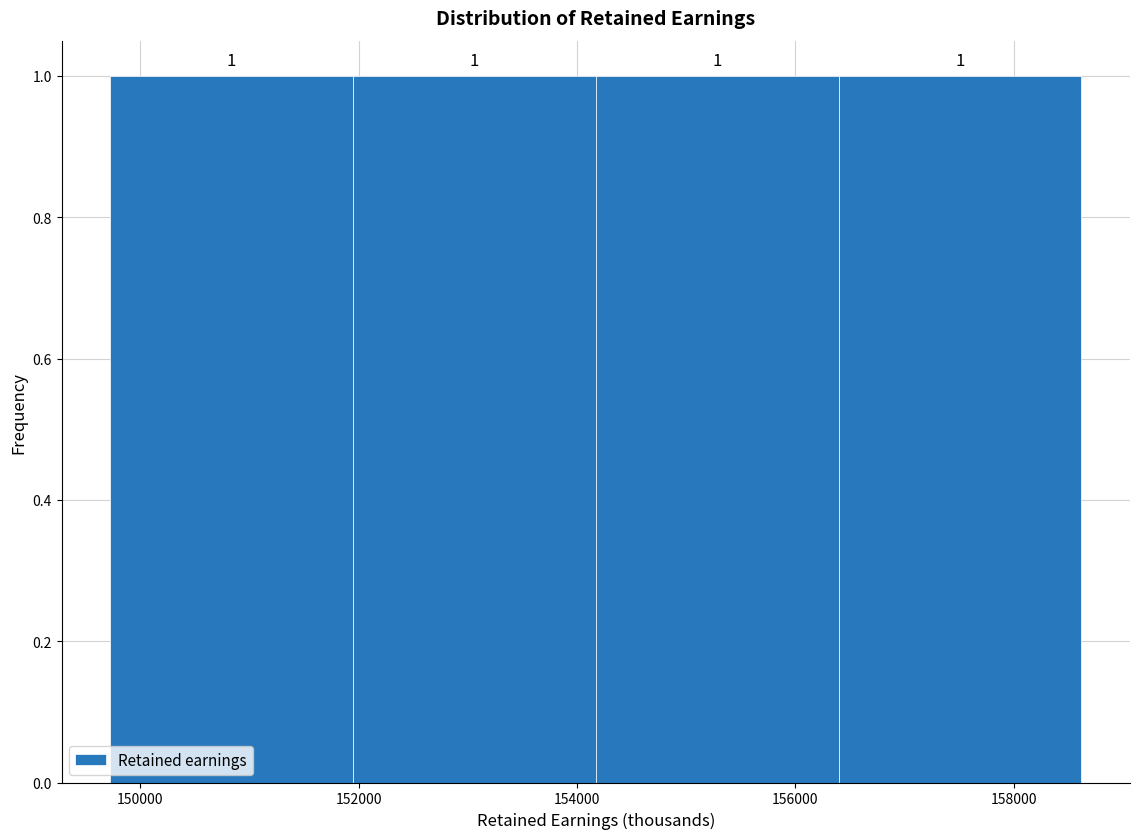

Reading left to right, transcribe this chart: for each bar, give the range it covers on the x-axis and its height. The bar edges are not printed on the chart, so give them approximately, as read against the axis.

149800 to 152000: 1
152000 to 154200: 1
154200 to 156400: 1
156400 to 158600: 1